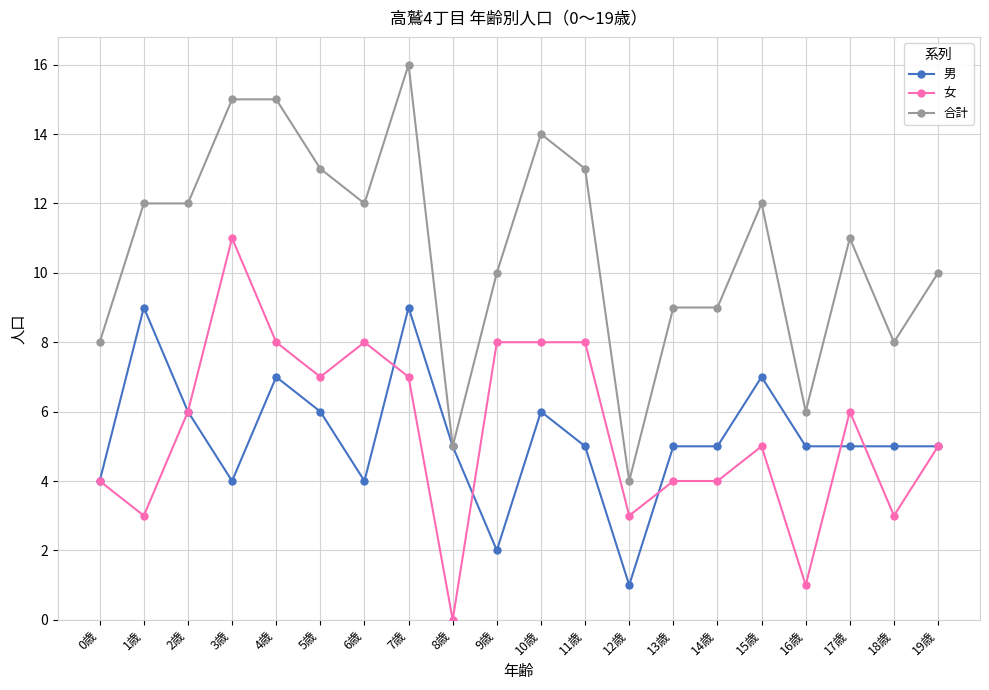

True or false: 合計 and 女 intersect in this chart.

False